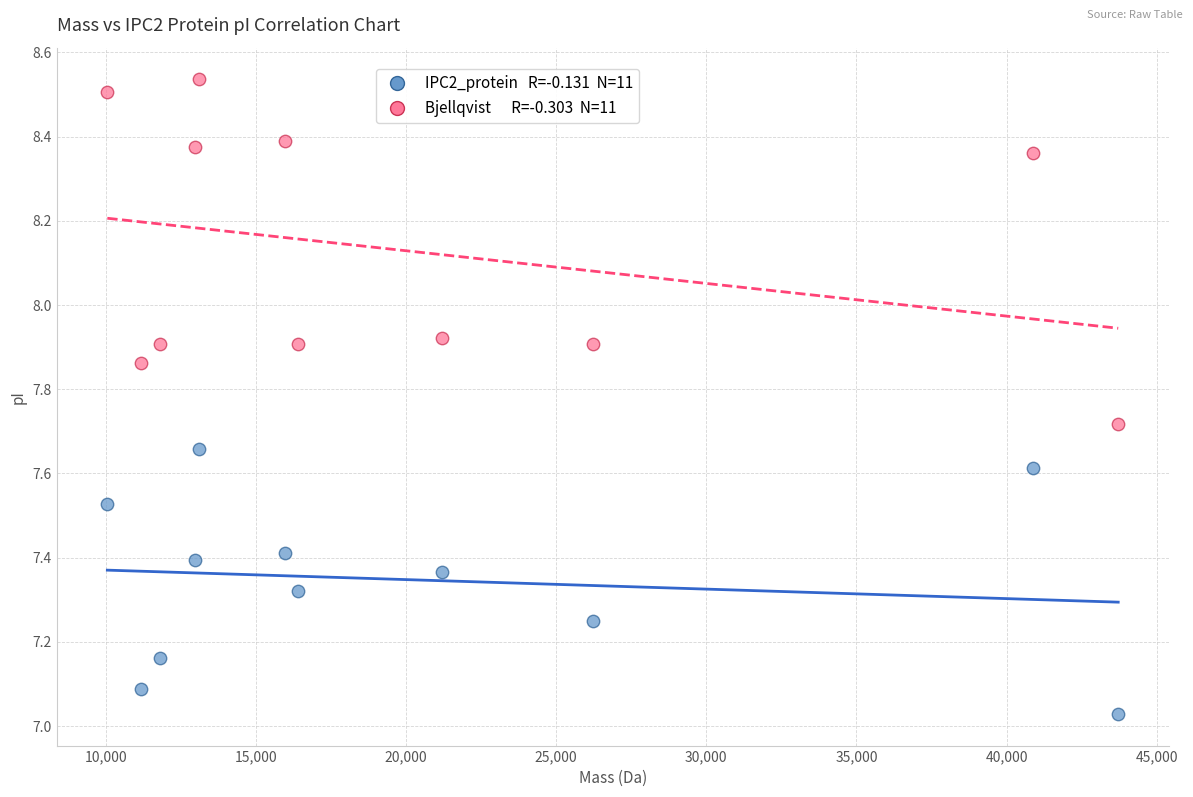

Across all data points, what is the range of Y values (max minus min)?

1.5